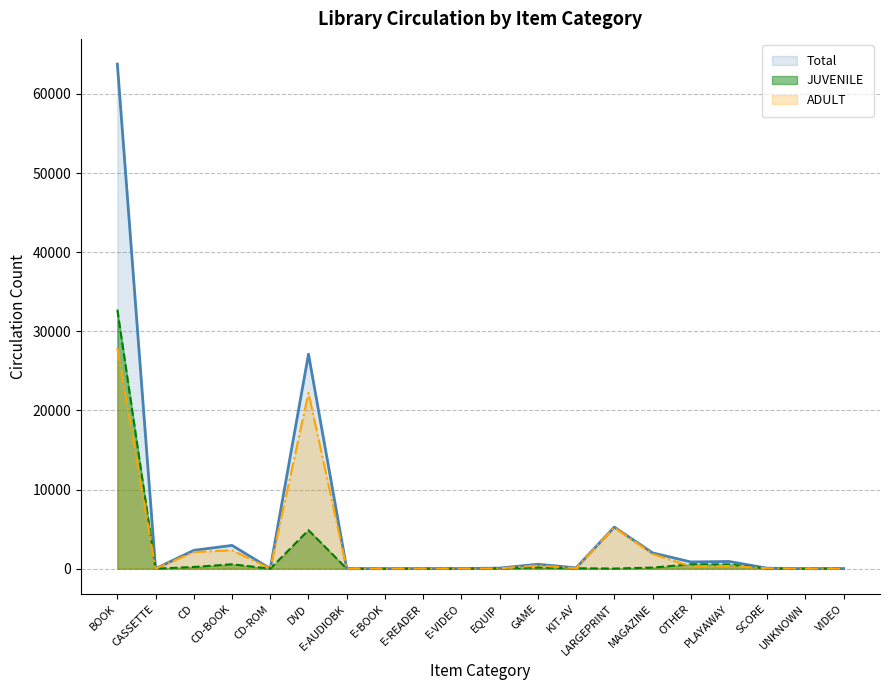

What is the difference between the highest and lowest values at GAME?

405